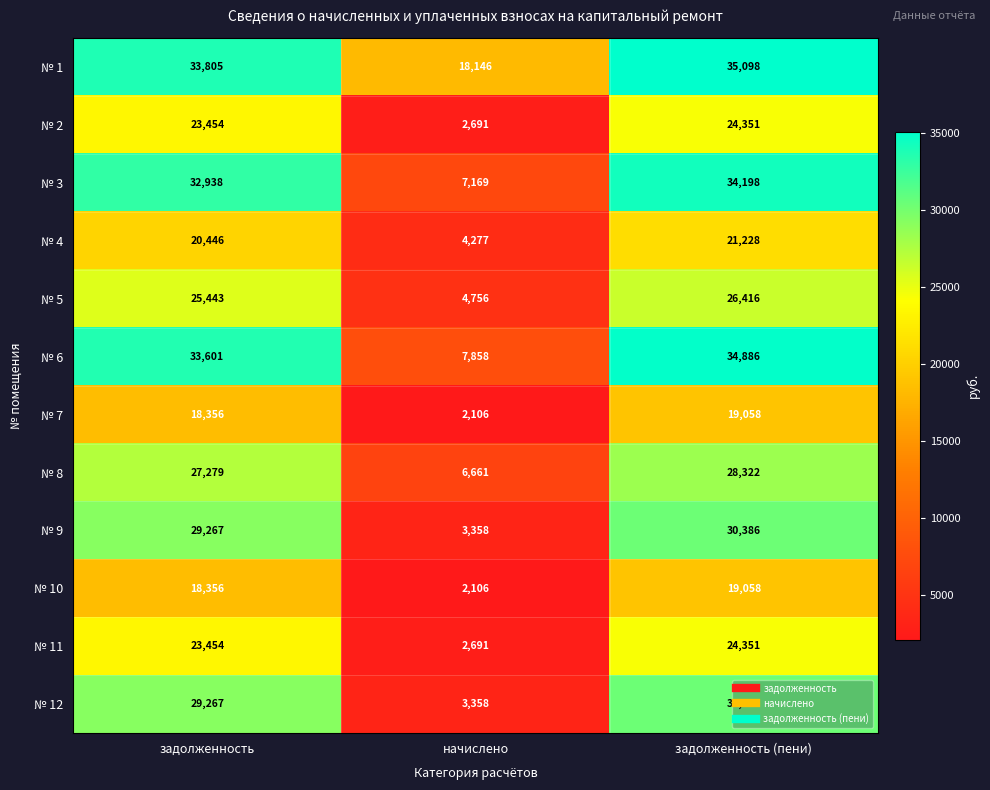

Is it true that № 8 equals 10658 at задолженность (пени)?

False